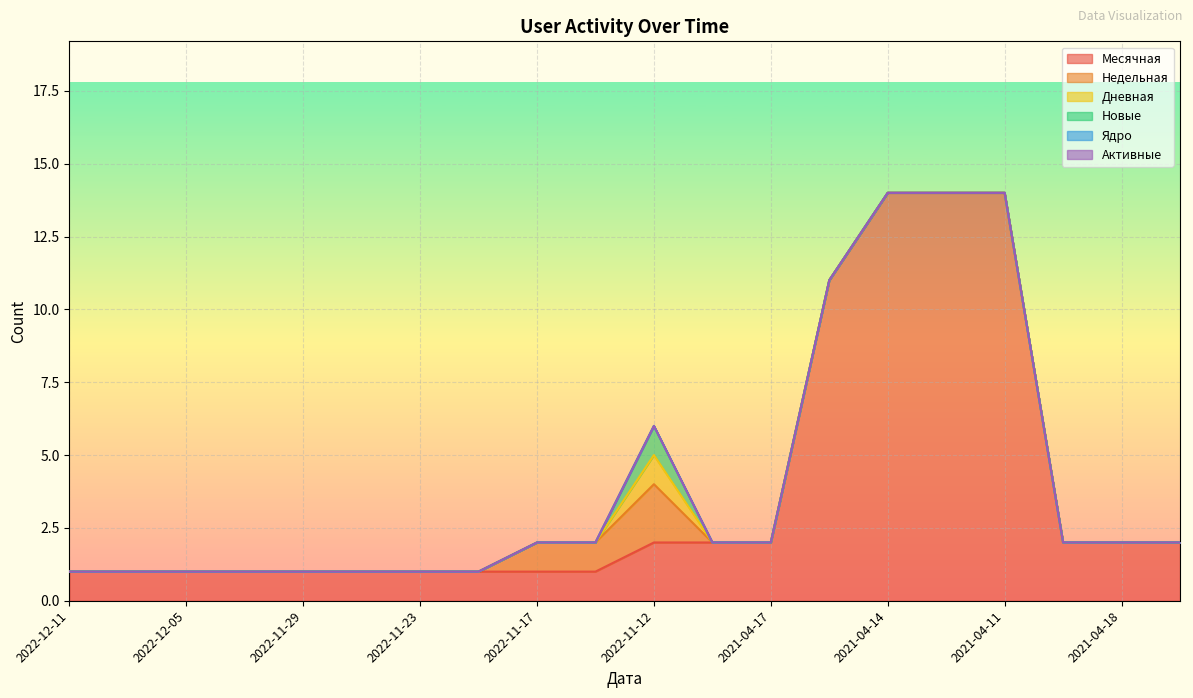

Between 2022-11-14 and 2021-04-18, which is larger?

2021-04-18